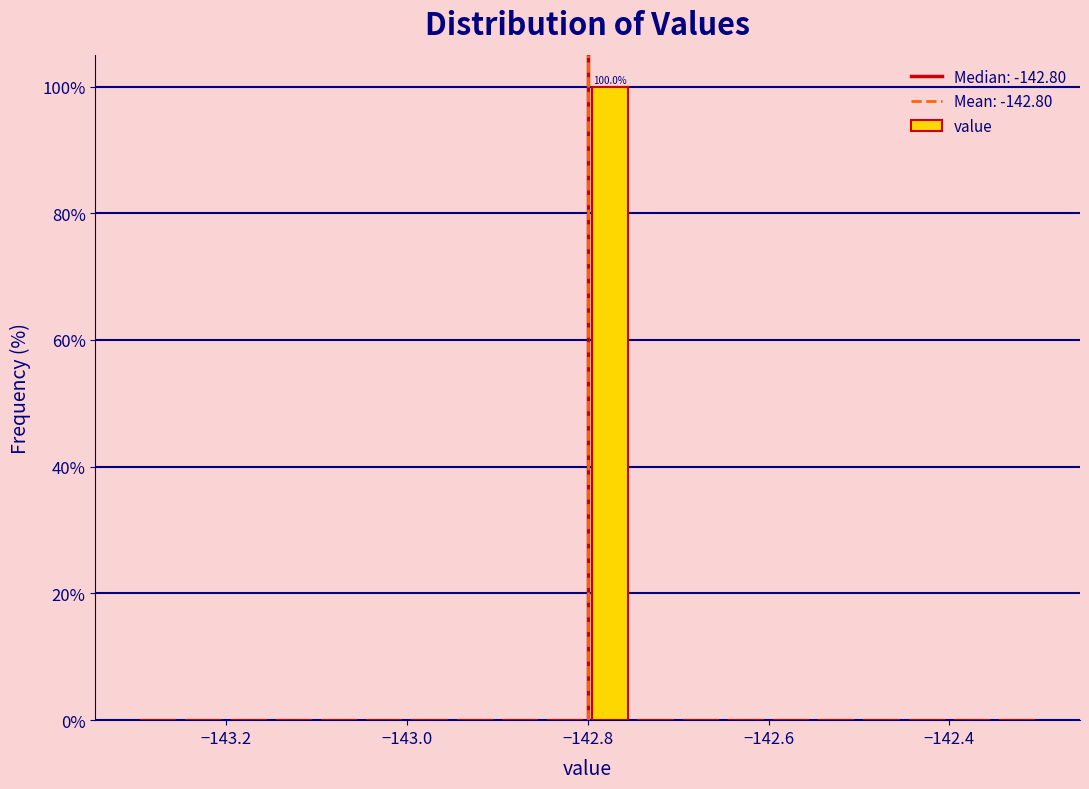

Read against the x-axis, roughly where is the centre of the tallest bar?

-142.78